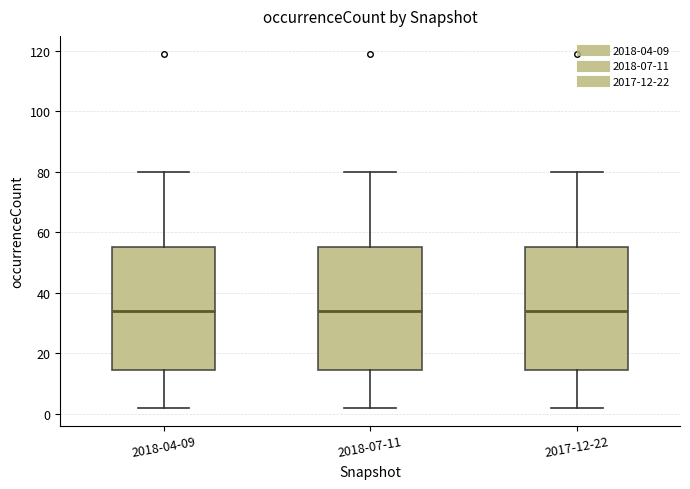

Reading left to right, read every box against the y-axis: the position of its median line, the range the box covers, and the ends of its whiskers. The values are not printed on the chart, so give them approximately, as read against the axis.

2018-04-09: median 34, box 14 to 56, whiskers 2 to 80
2018-07-11: median 34, box 14 to 56, whiskers 2 to 80
2017-12-22: median 34, box 14 to 56, whiskers 2 to 80